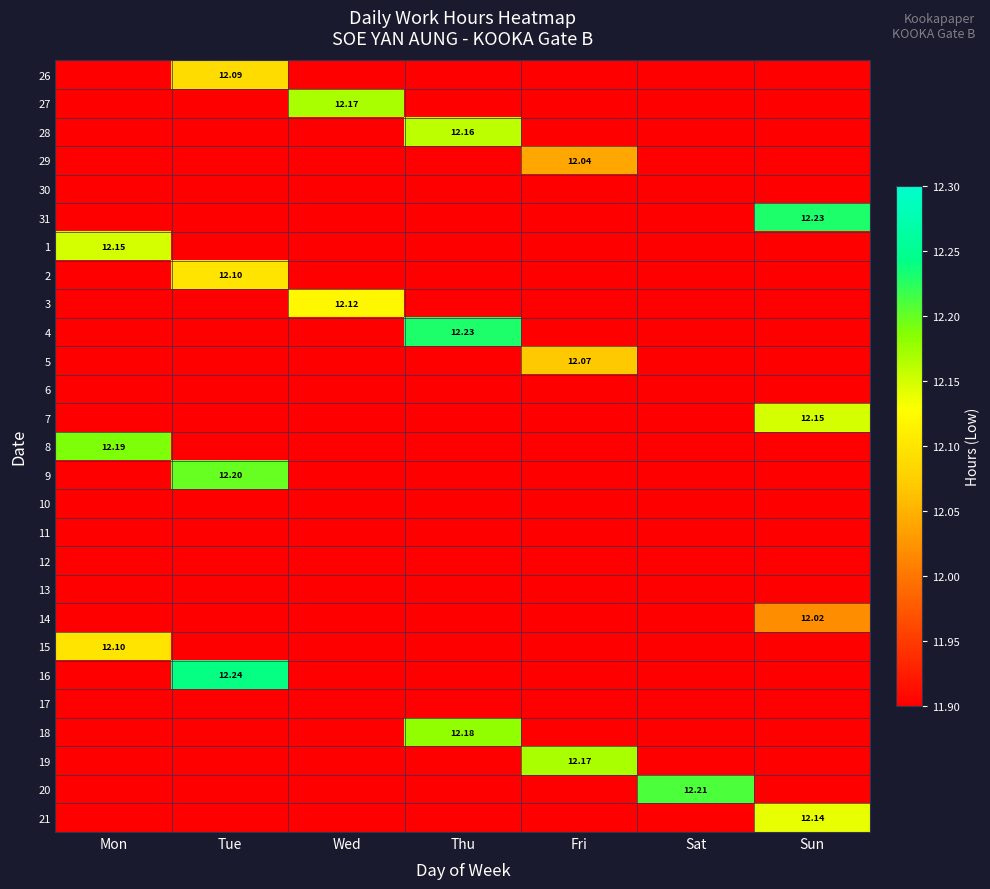

How many distinct data groups are displayed?

27